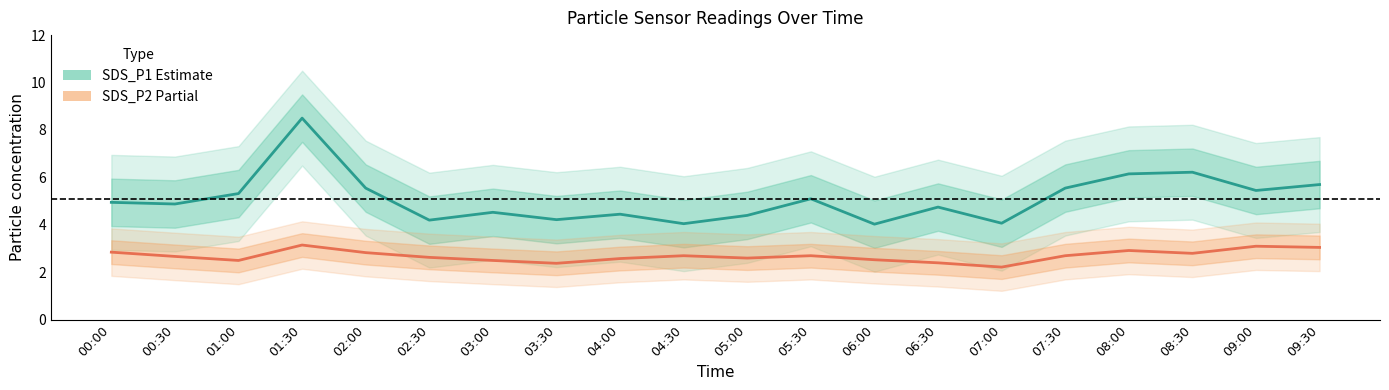

Is the value of SDS_P2 (Partial) at 03:00 greater than the value of SDS_P1 (Estimate) at 01:00?

No